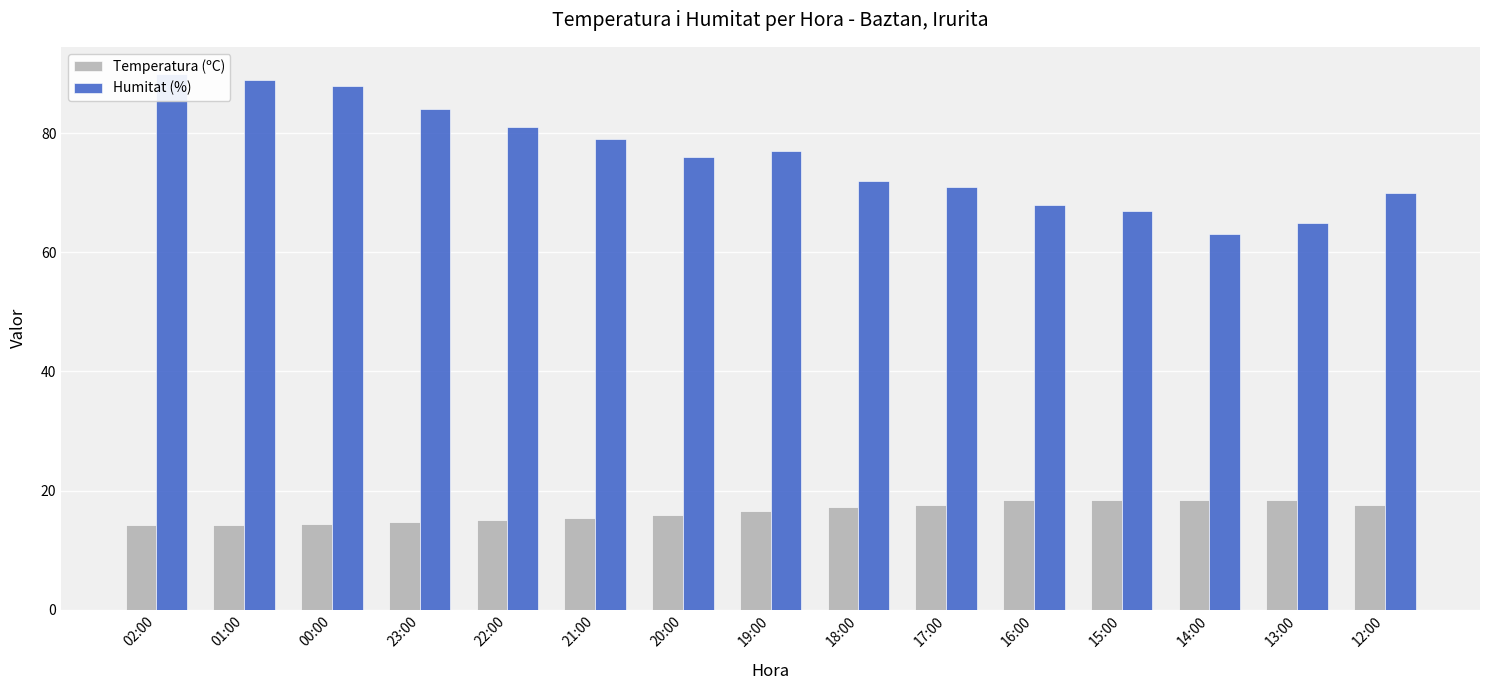

The value of Temperatura (ºC) at 20:00 is 15.9. True or false?

True